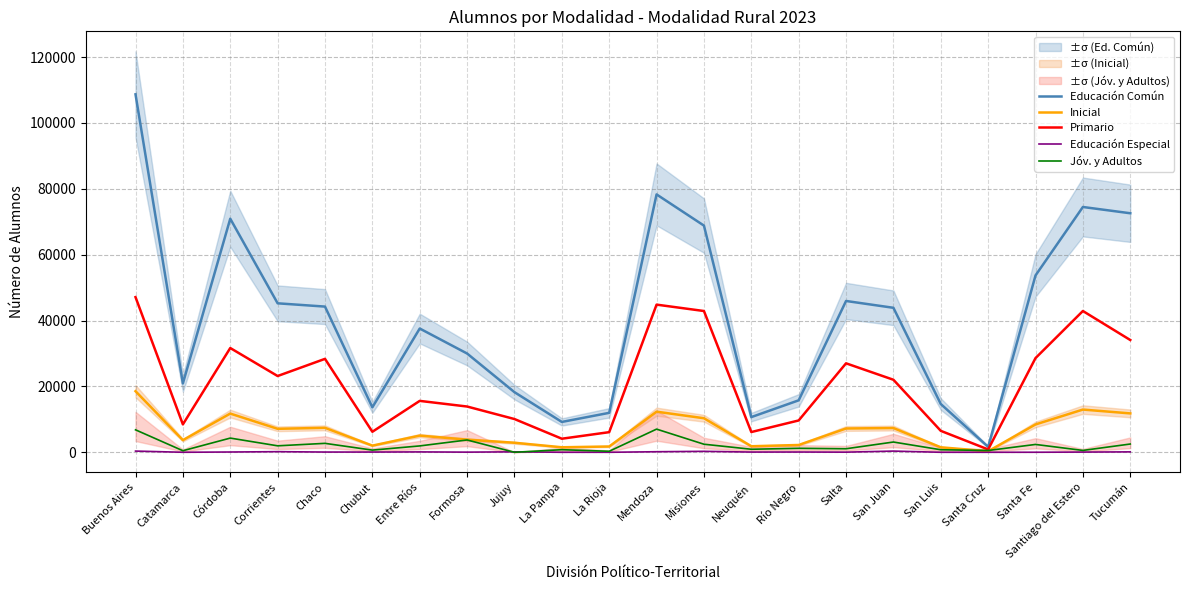

What is the difference between the maximum and minimum values in the Inicial series?

18228